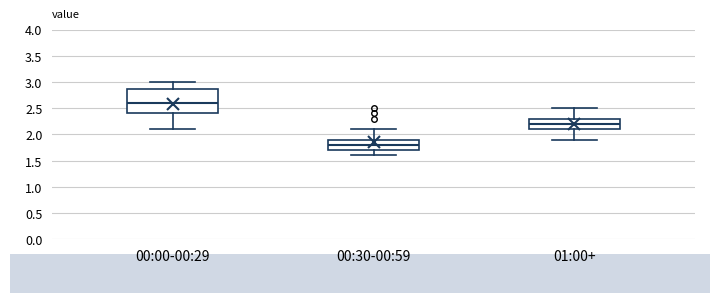

Where is the lower edge of the box for 01:00+ on the y-axis? The values are not printed on the chart, so give them approximately, as read against the axis.

2.1